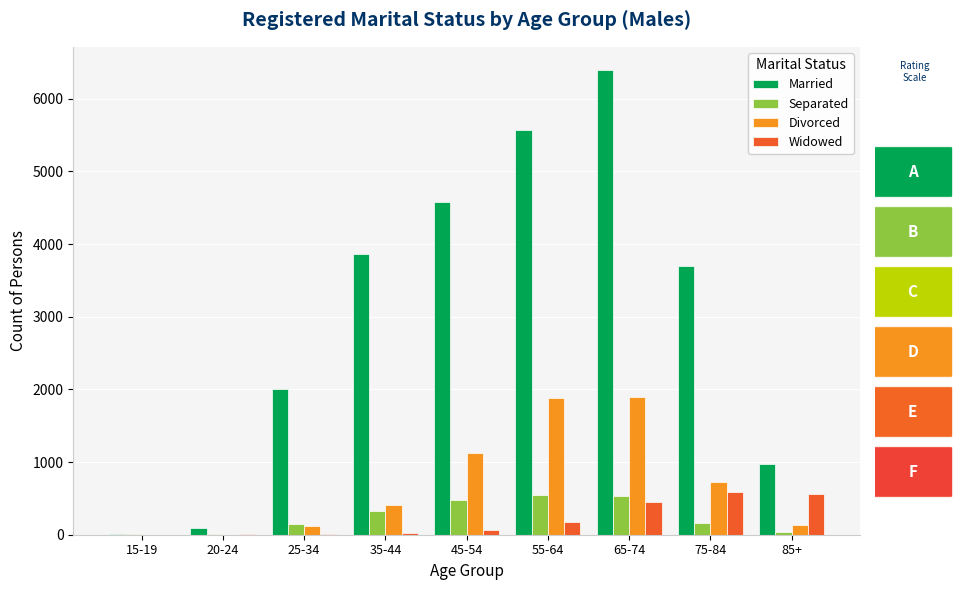

At which category is the sum across all series the highest?

65-74